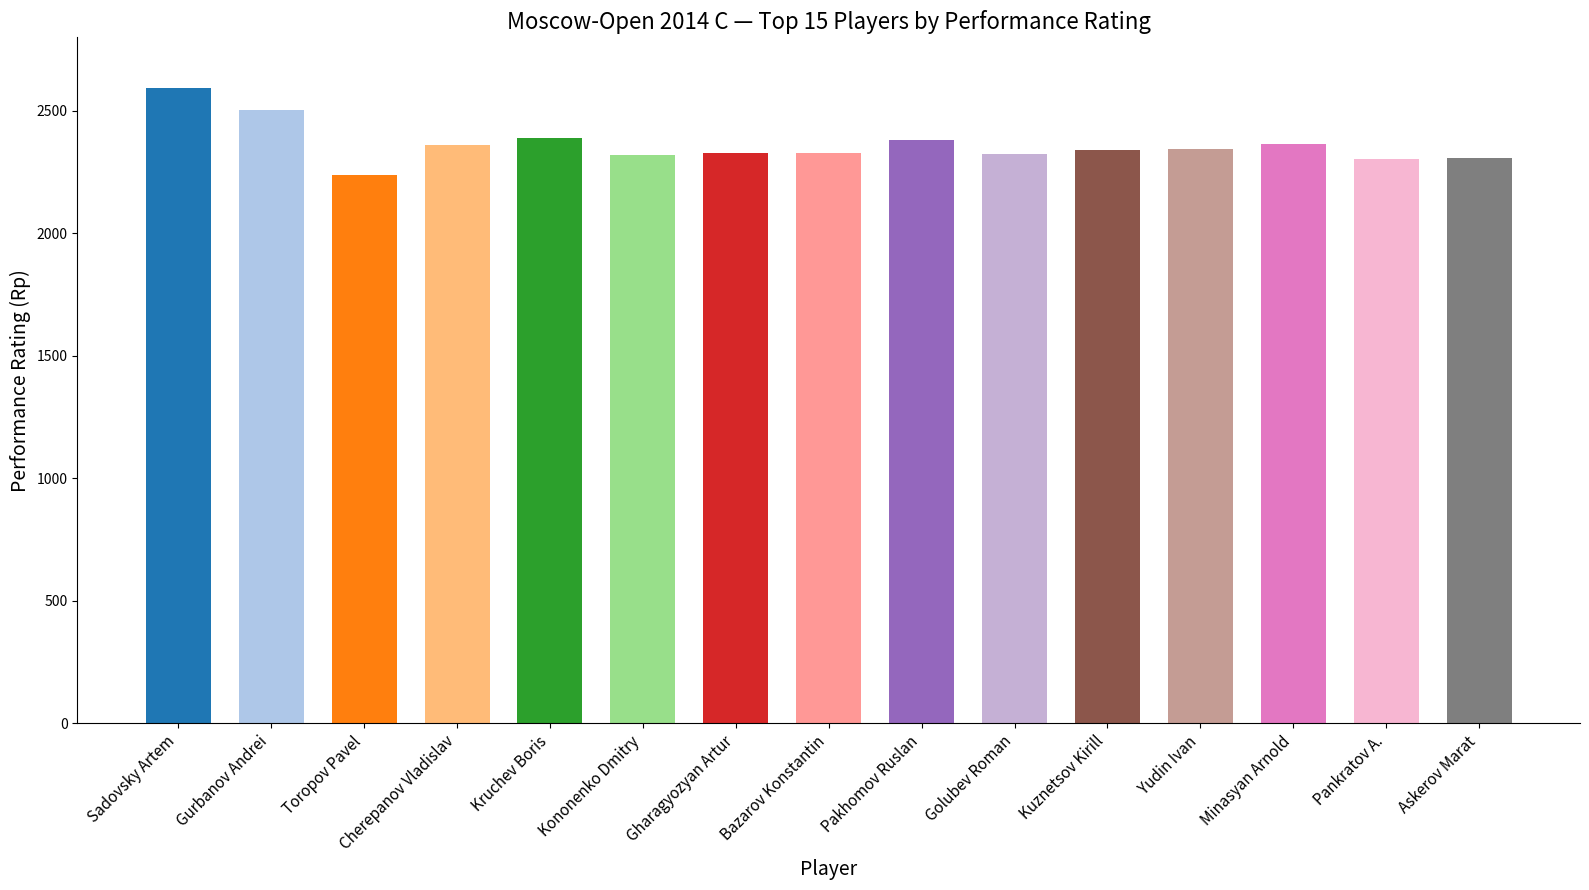

What value does the data have at Askerov Marat, to the nearest 10?

2310